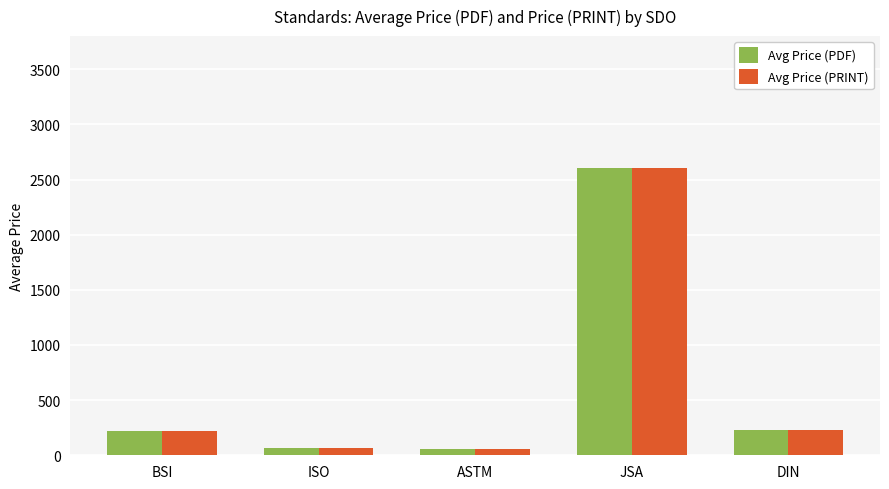

True or false: Avg Price (PDF) has a value of 219.3 at BSI.

True